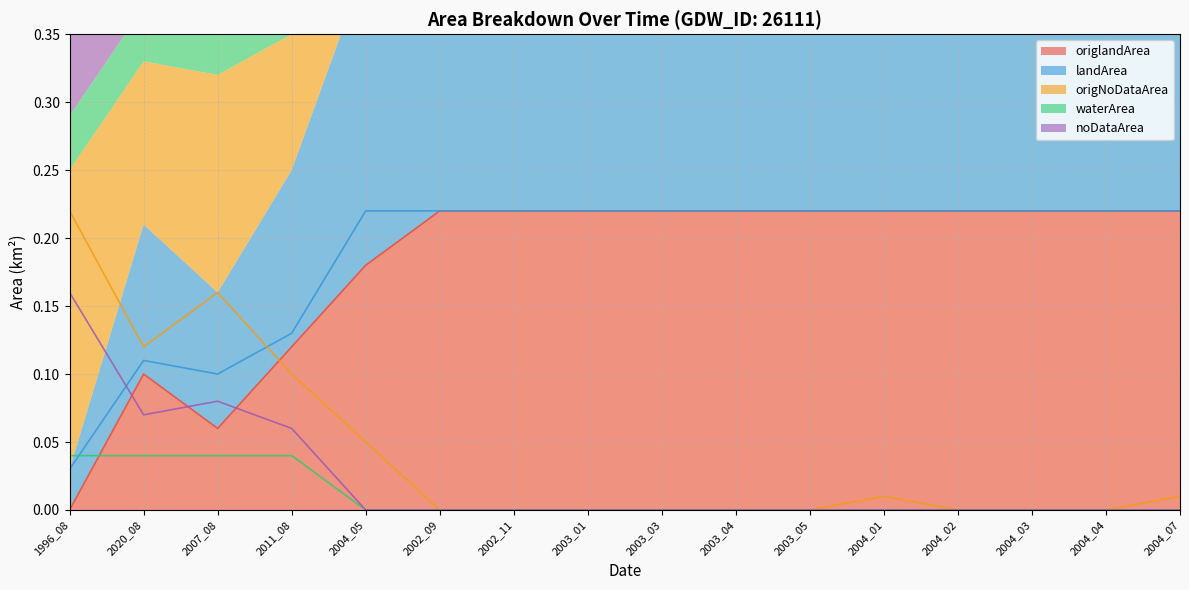

What is the label of the 4th point from the left?

2011_08